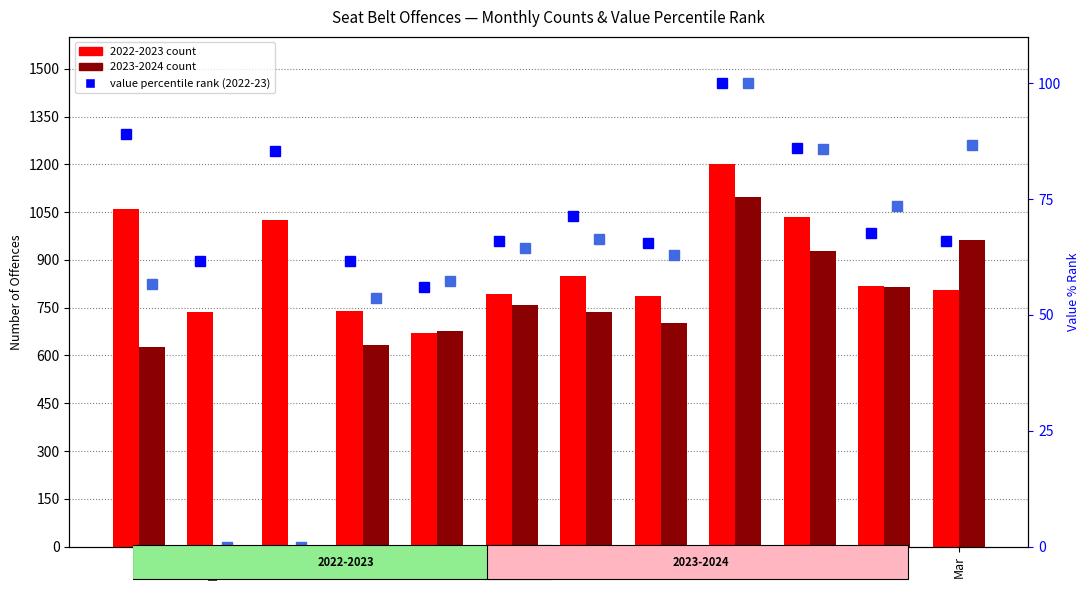

What is the label of the 8th bar from the right?

Aug